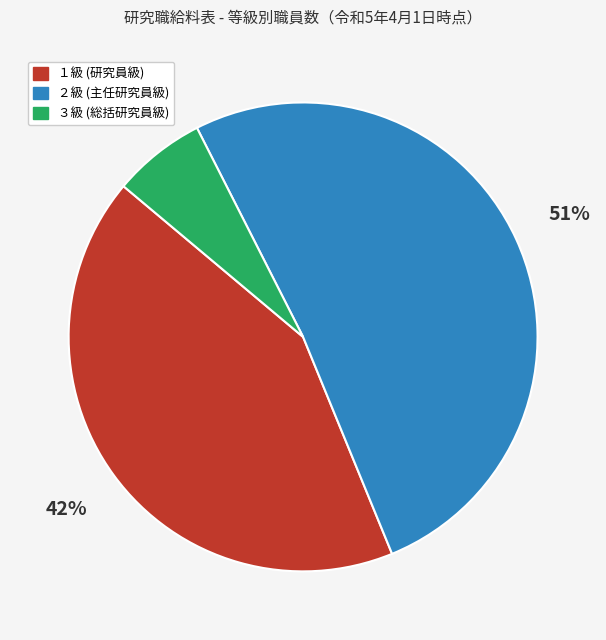

How many segments does this pie chart have?

3